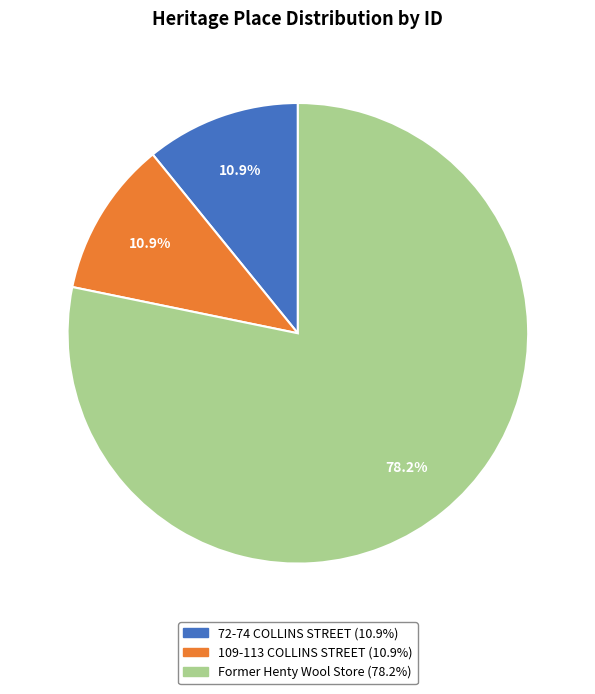

Which category has the biggest portion of the pie?

Former Henty Wool Store